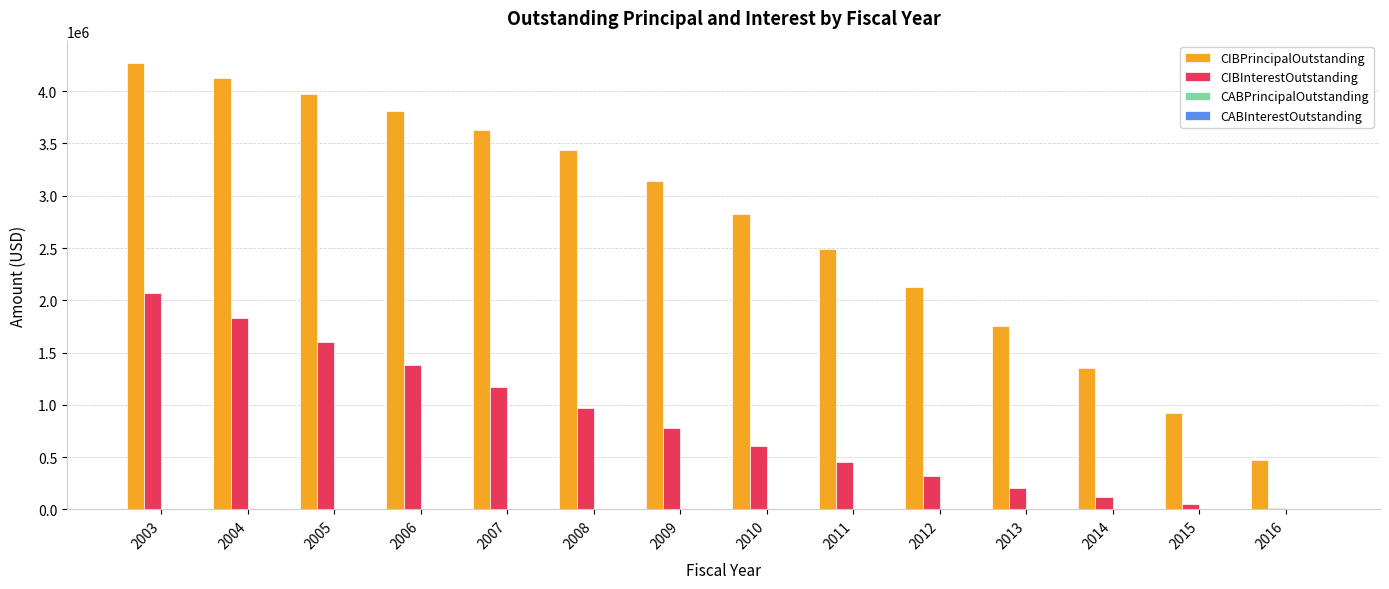

The value of CIBPrincipalOutstanding at 2011 is 3270504.7. True or false?

False